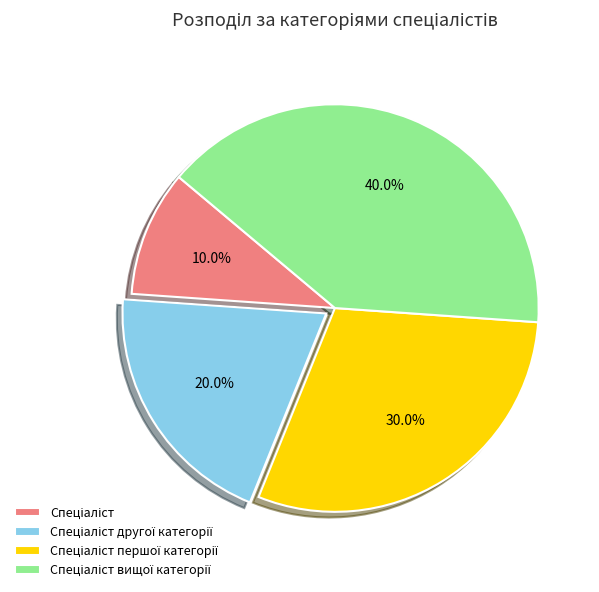

Is there a majority slice in this chart?

No